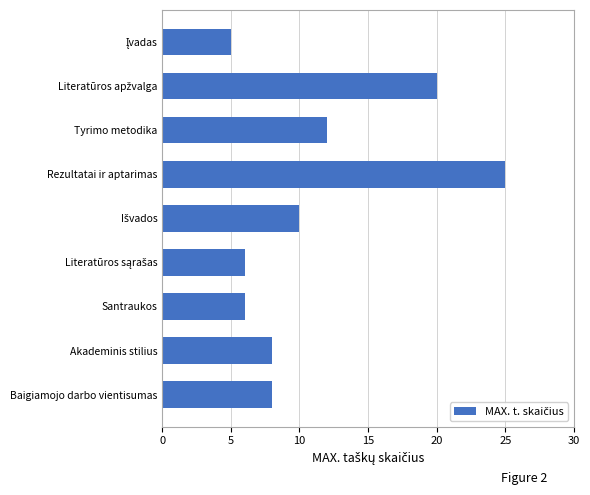

Where is the data nearest to the value 15?

Tyrimo metodika